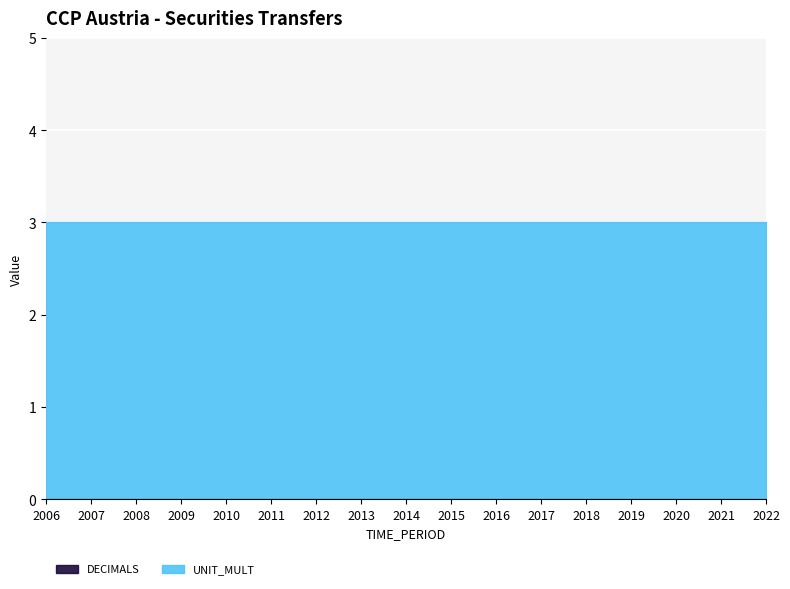

Reading right to left, extract all data points from this chart.

DECIMALS: 0	0	0	0	0	0	0	0	0	0	0	0	0	0	0	0	0
UNIT_MULT: 3	3	3	3	3	3	3	3	3	3	3	3	3	3	3	3	3